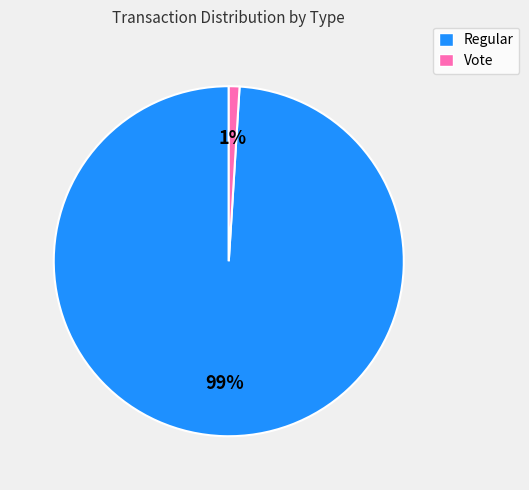

Do Vote and Regular together represent more than half of the pie?

Yes